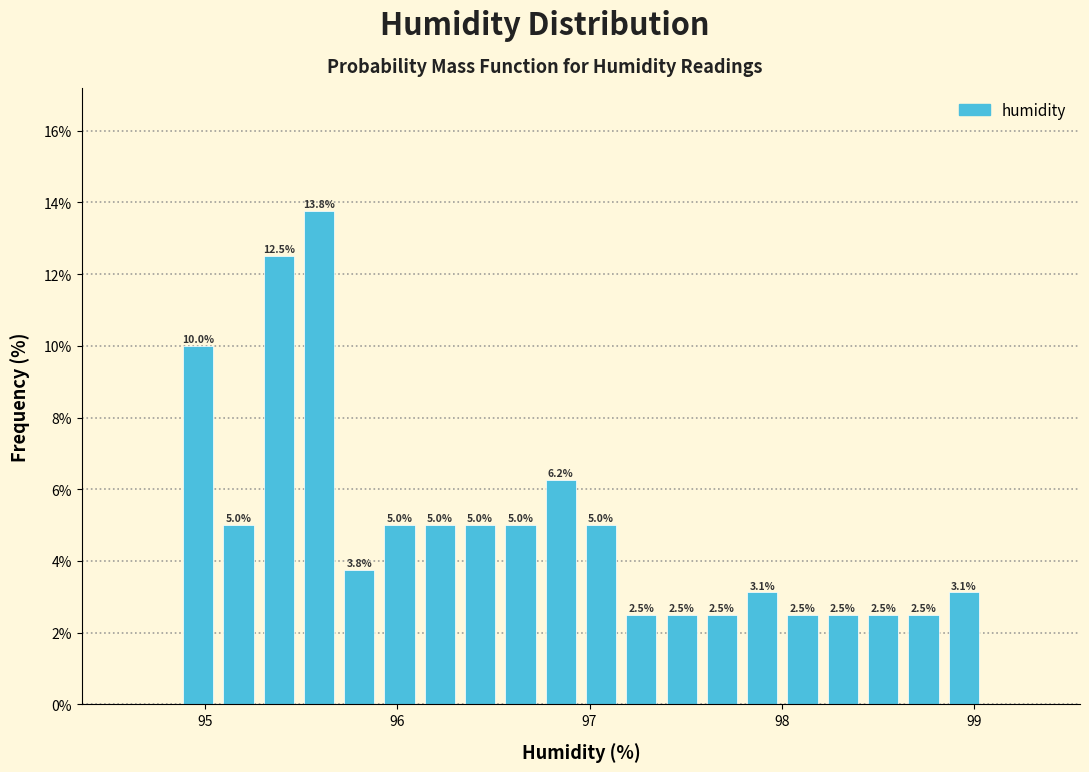

Around what value on the x-axis is the tallest bar? Give the approximate position of its centre, as read against the axis.

95.6